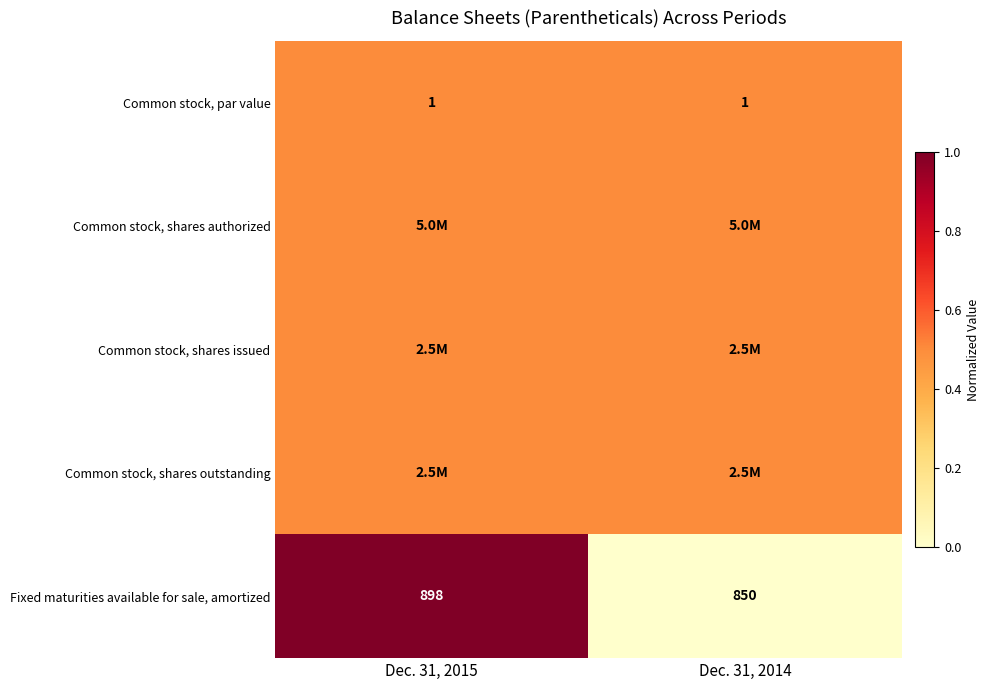

At which label does Fixed maturities available for sale, amortized reach its minimum?

Dec. 31, 2014